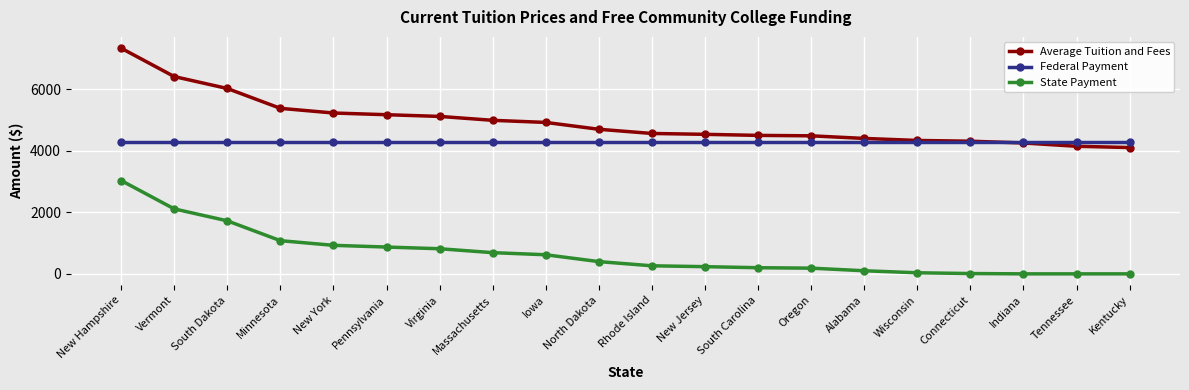

True or false: Federal Payment and State Payment intersect in this chart.

False